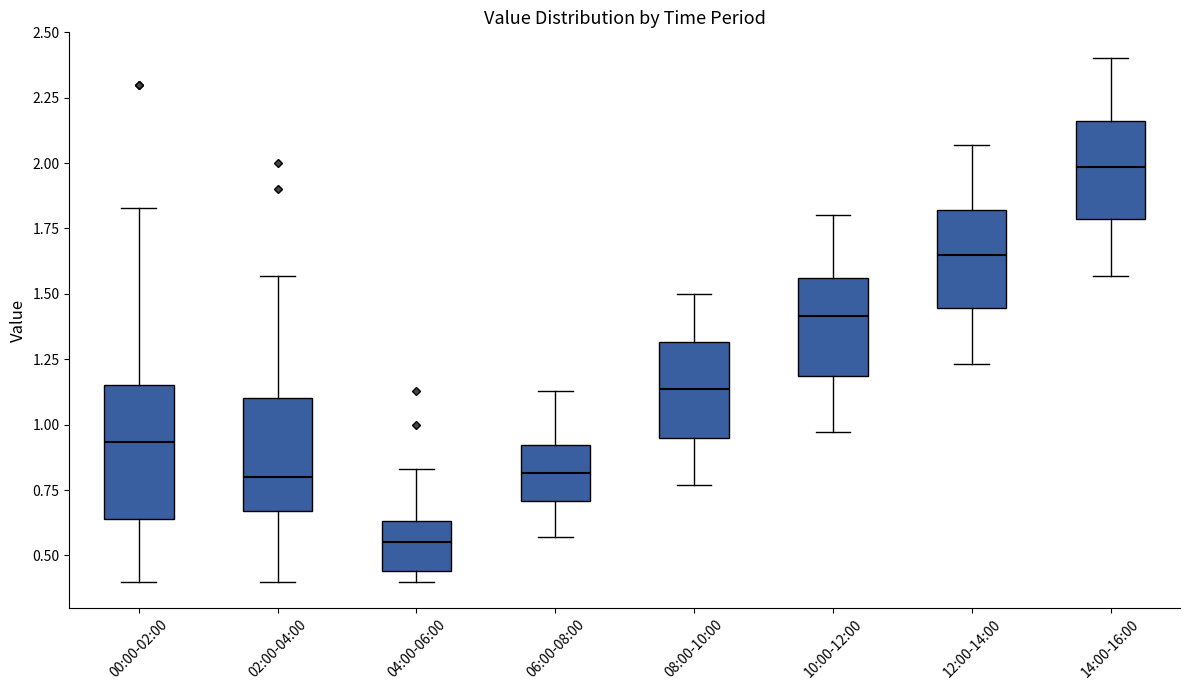

Where does the median line of the box for 00:00-02:00 sit on the y-axis? The values are not printed on the chart, so give them approximately, as read against the axis.

0.95